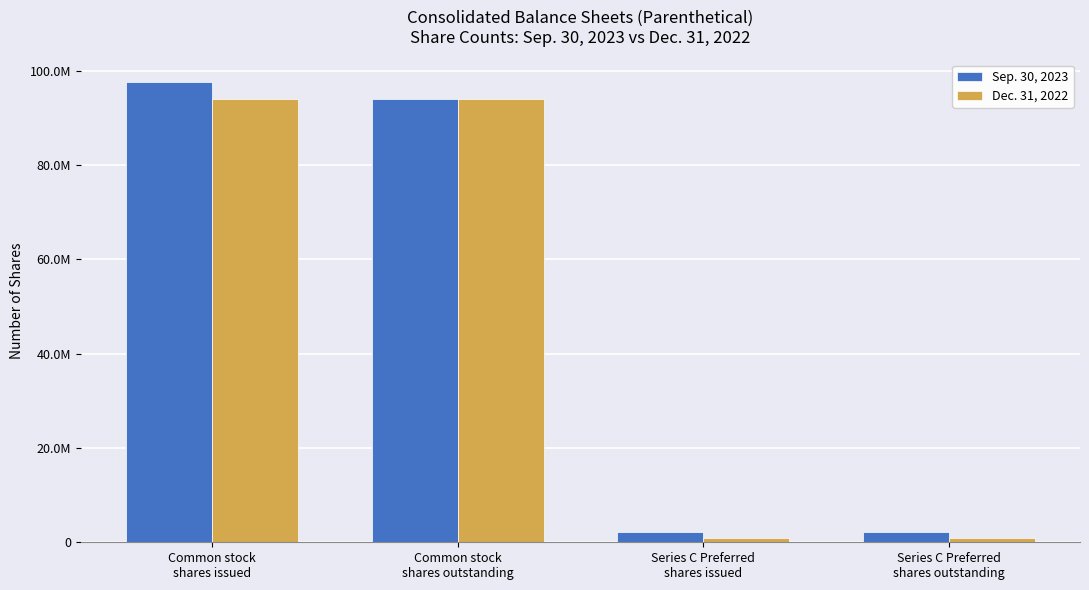

What is the difference between the Dec. 31, 2022 values at Series C Preferred
shares outstanding and Common stock
shares outstanding?

92995388